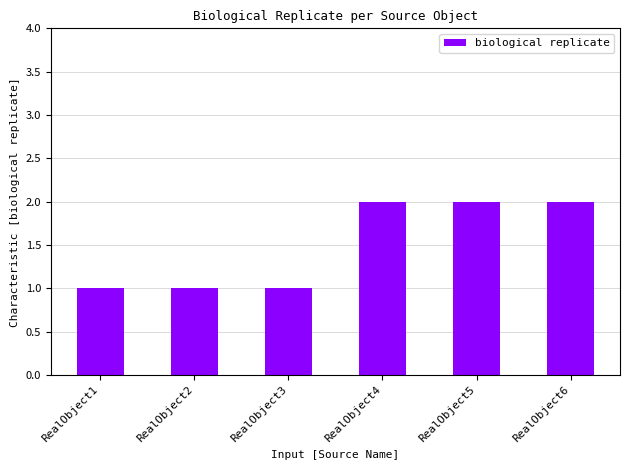

What is the value of the 4th bar from the left?

2